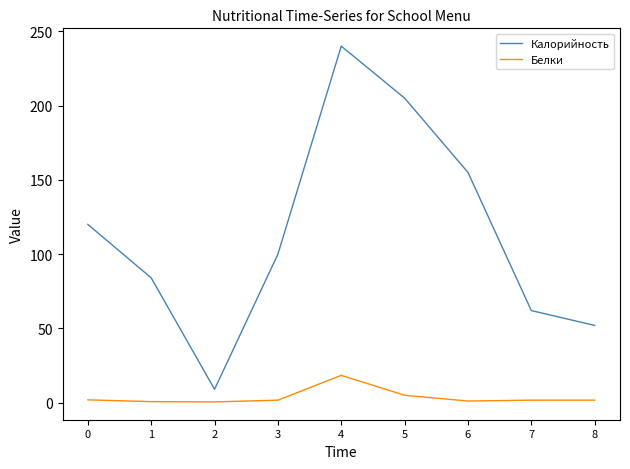

True or false: Белки and Калорийность intersect in this chart.

False